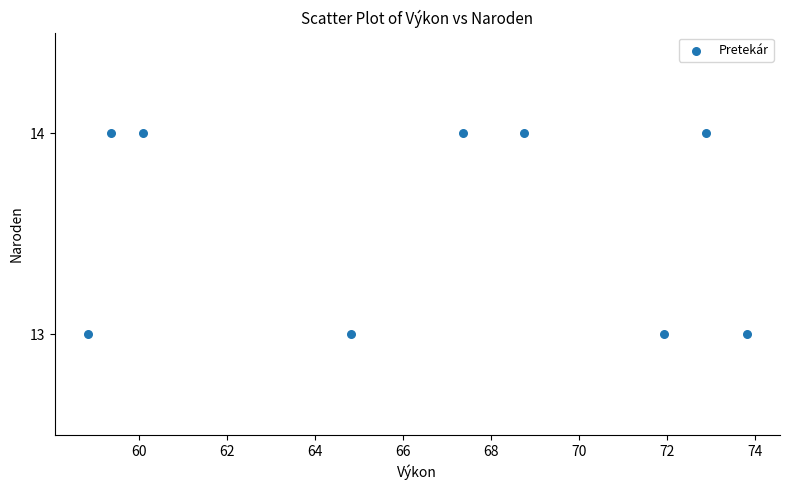

What is the average Y value?

14